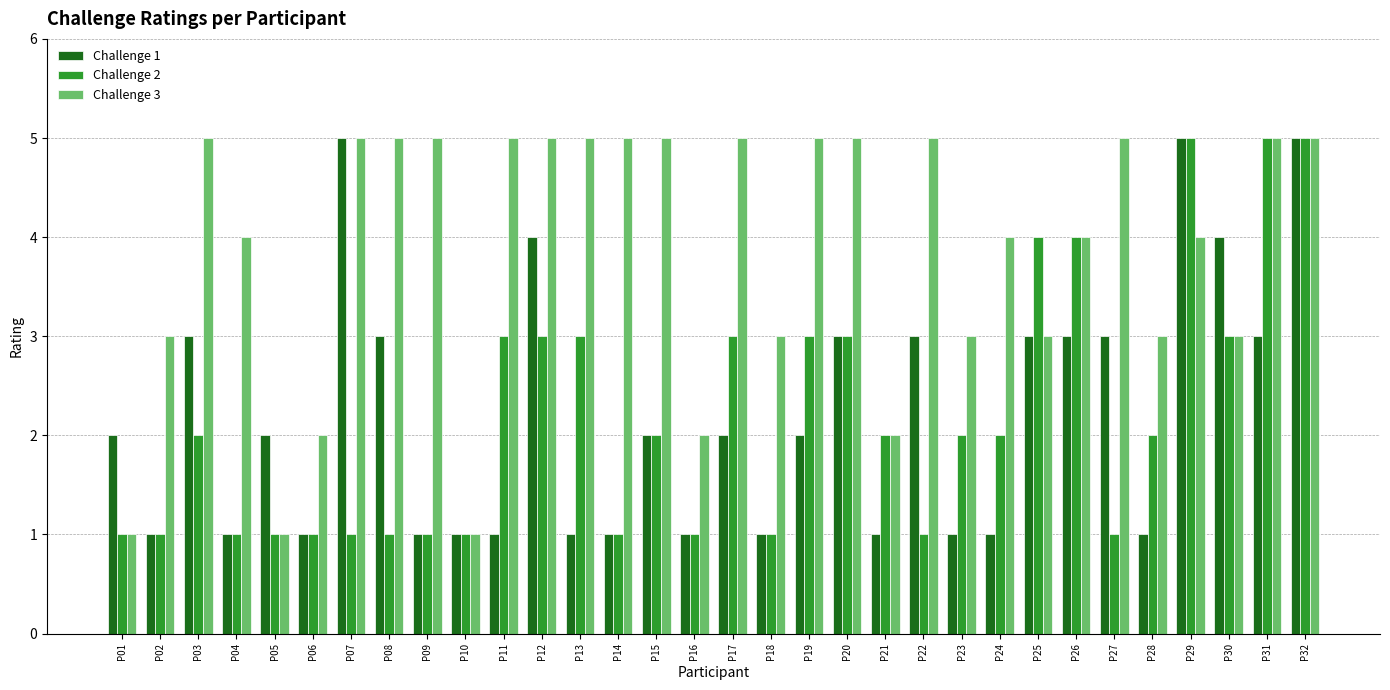

What is the average value of the Challenge 2 series?

2